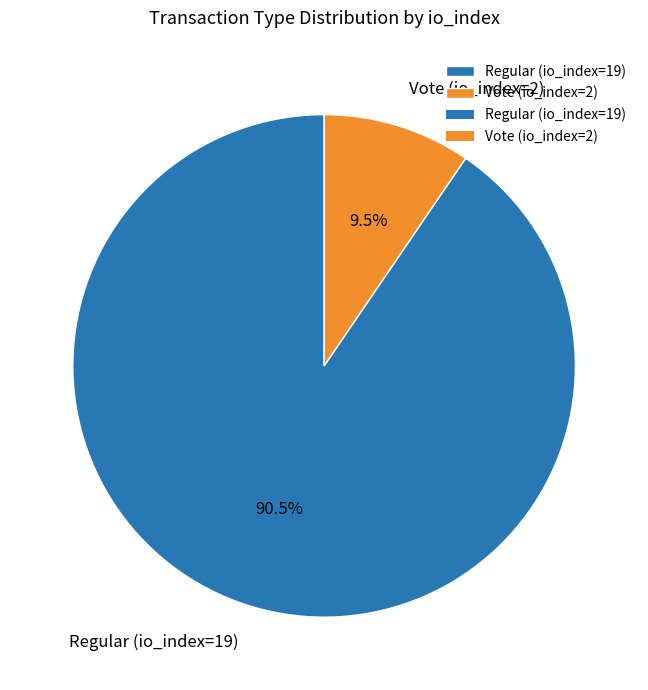

Which slice represents more than half of the pie?

Regular (io_index=19)